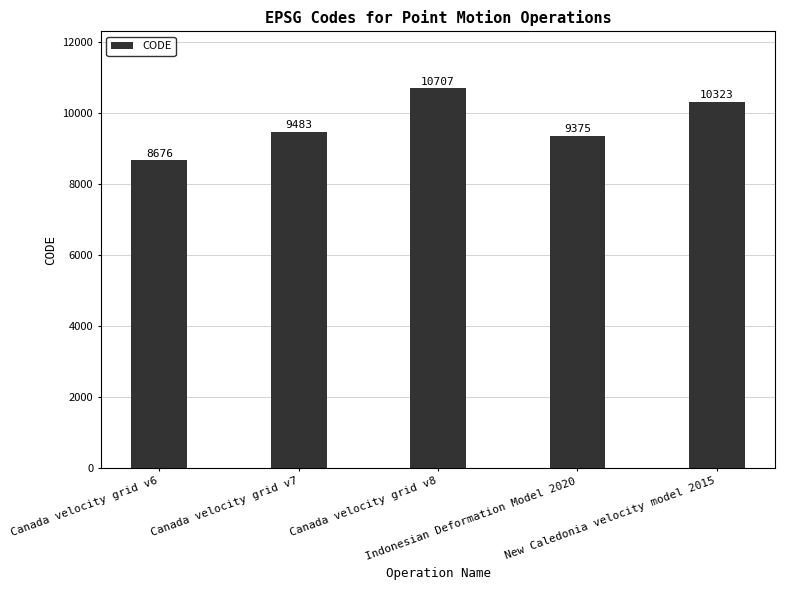

Count the number of categories in the chart.

5